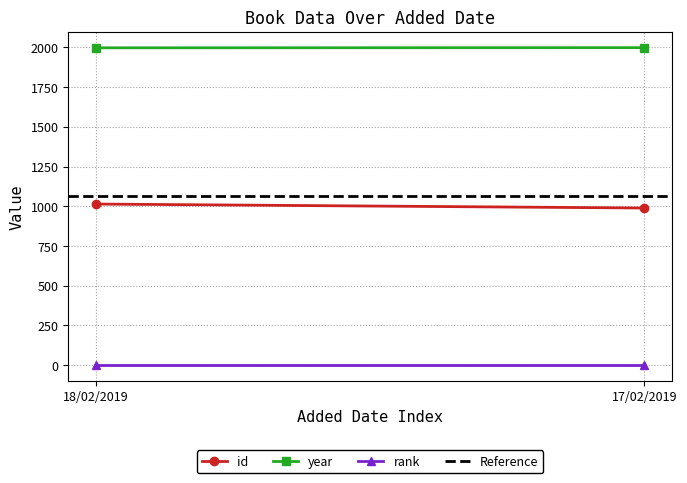

At which category is the sum across all series the highest?

18/02/2019